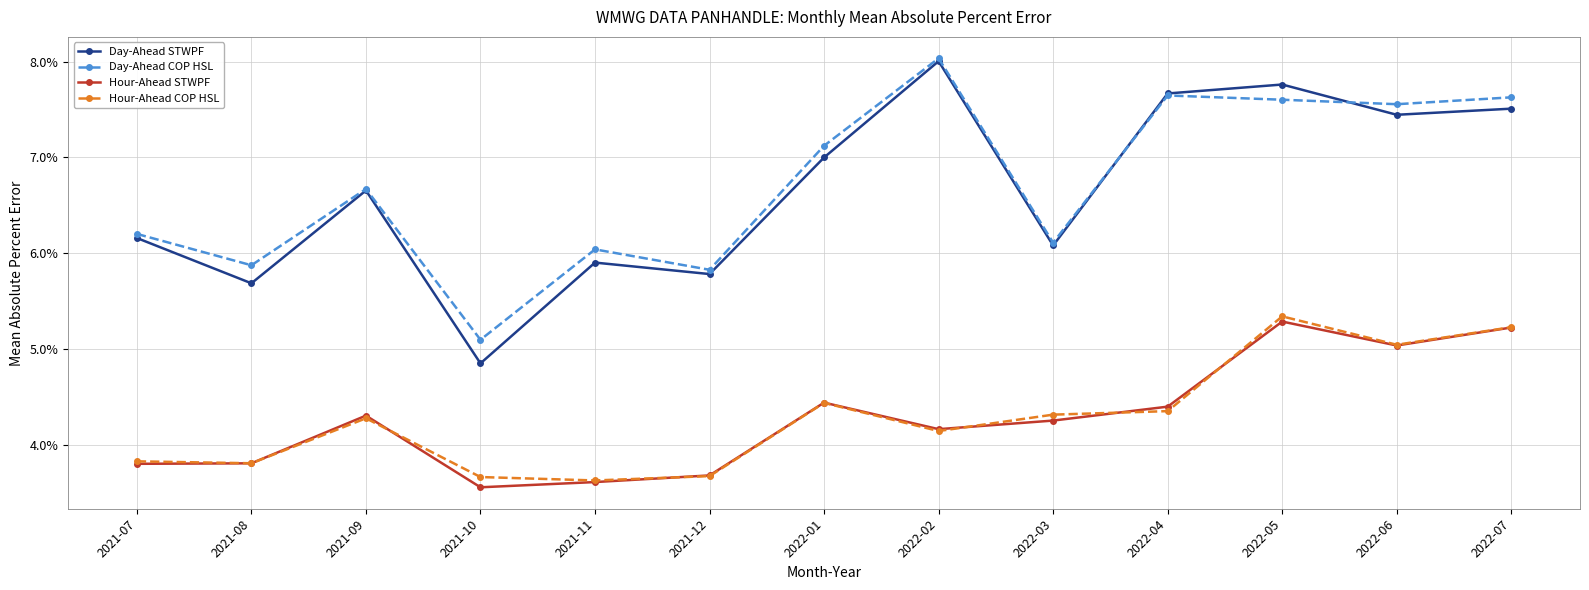

What are all the series names shown in the legend?

Day-Ahead STWPF, Day-Ahead COP HSL, Hour-Ahead STWPF, Hour-Ahead COP HSL